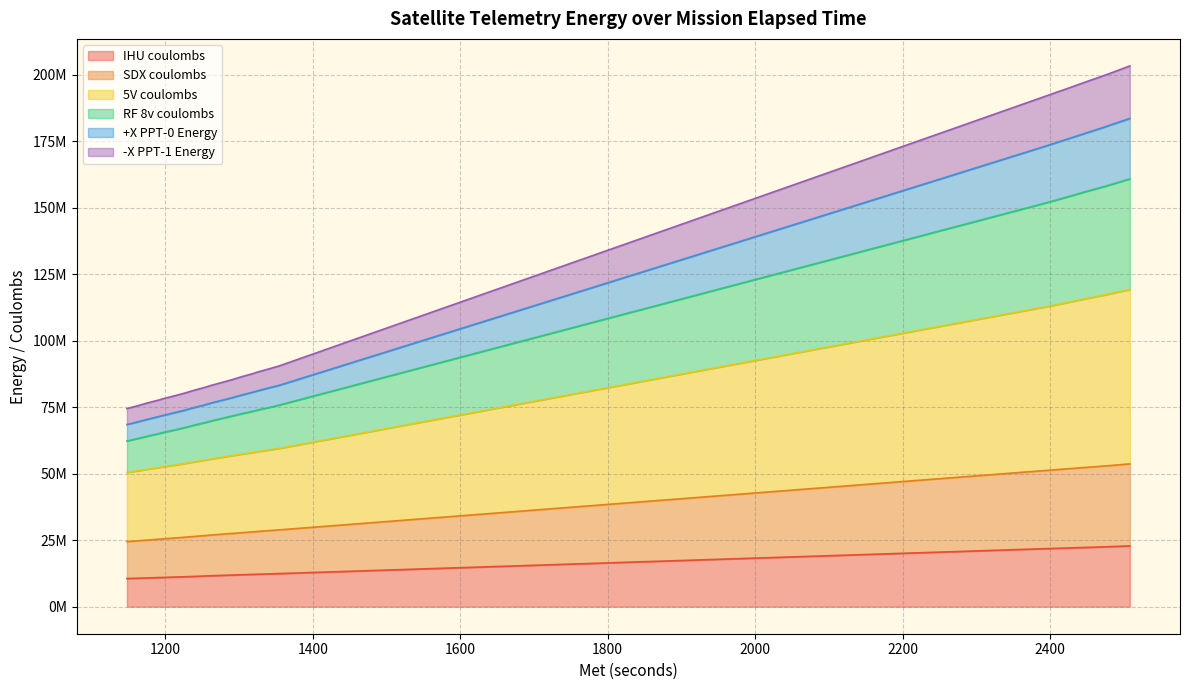

Which series has the largest total across all categories?

5V coulombs